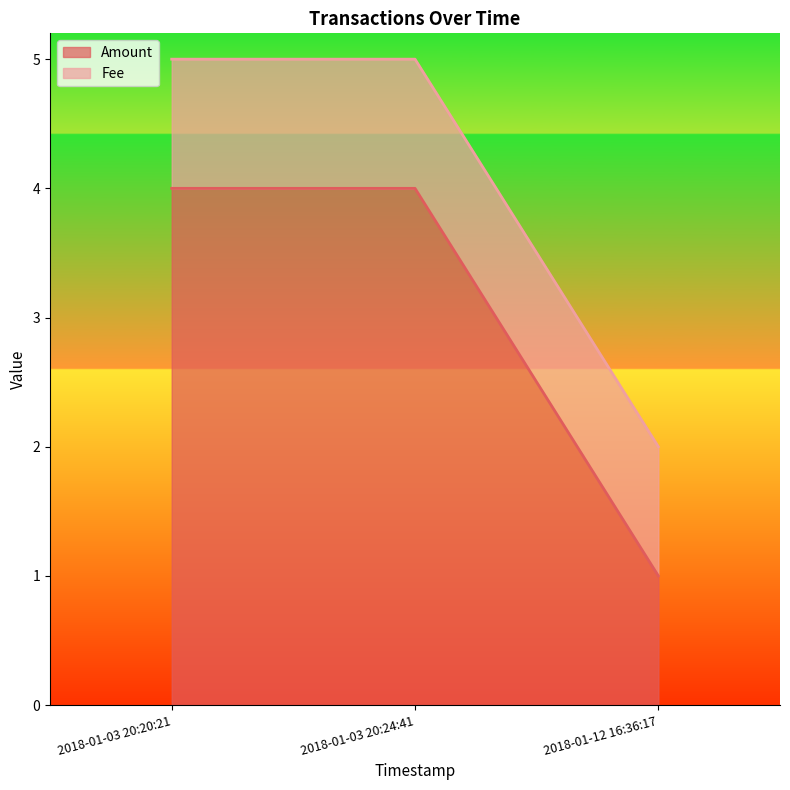

What is the value of the 3rd point from the left?

1